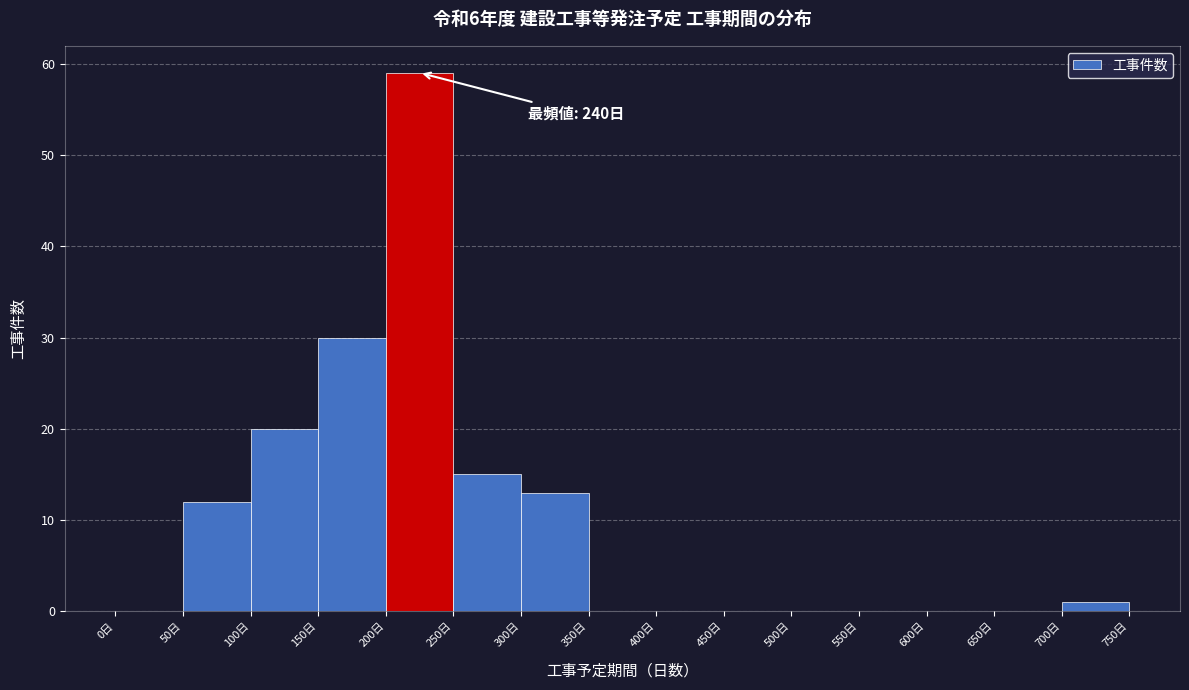

Which range on the x-axis has the tallest bar?

200 to 250